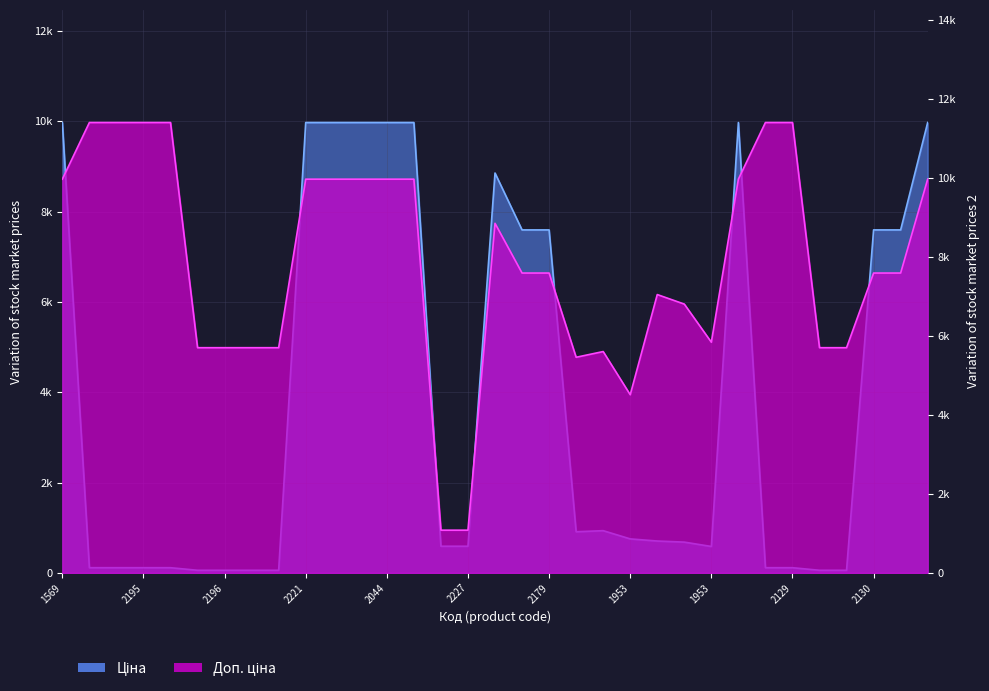

Reading right to left, what are all the values shown in this chart?

Ціна: 9975.0	7596.5	7596.5	57.0	57.0	114.1	114.1	9975.0	584.4	681.0	705.1	752.2	934.5	910.4	7596.5	7596.5	8856.7	589.9	589.9	9975.0	9975.0	9975.0	9975.0	9975.0	57.0	57.0	57.0	57.0	114.1	114.1	114.1	114.1	9975.0
Доп. ціна: 9975.0	7596.5	7596.5	5705.0	5705.0	11410.0	11410.0	9975.0	5843.9	6809.8	7051.3	4513.3	5607.2	5462.3	7596.5	7596.5	8856.7	1081.7	1081.7	9975.0	9975.0	9975.0	9975.0	9975.0	5705.0	5705.0	5705.0	5705.0	11410.0	11410.0	11410.0	11410.0	9975.0